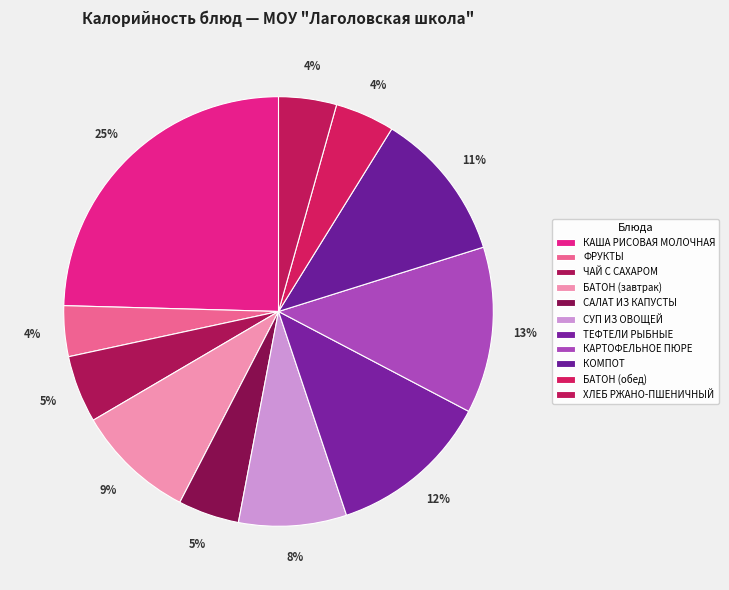

Count the number of slices in the pie.

11